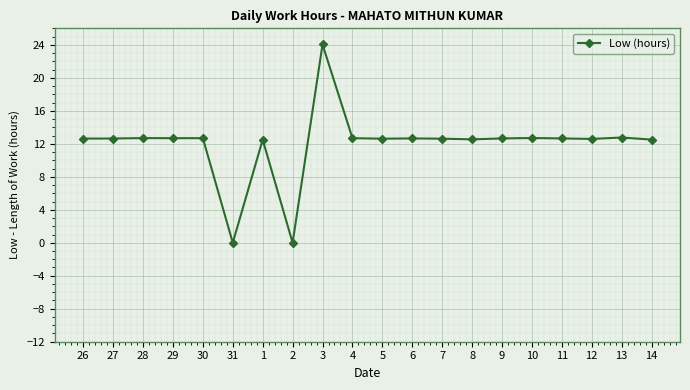

What is the label of the 6th point from the right?

9